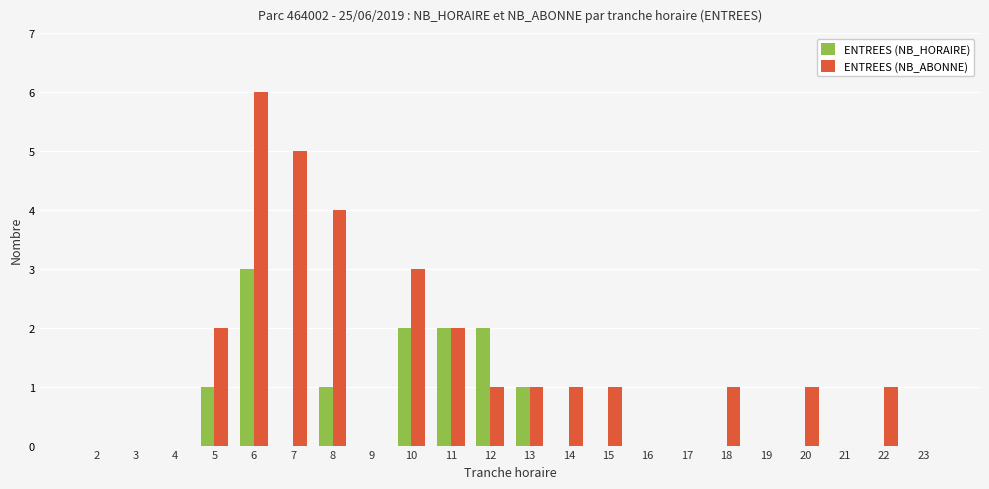

Count the ENTREES (NB_HORAIRE) values in the range 0 to 1.

18